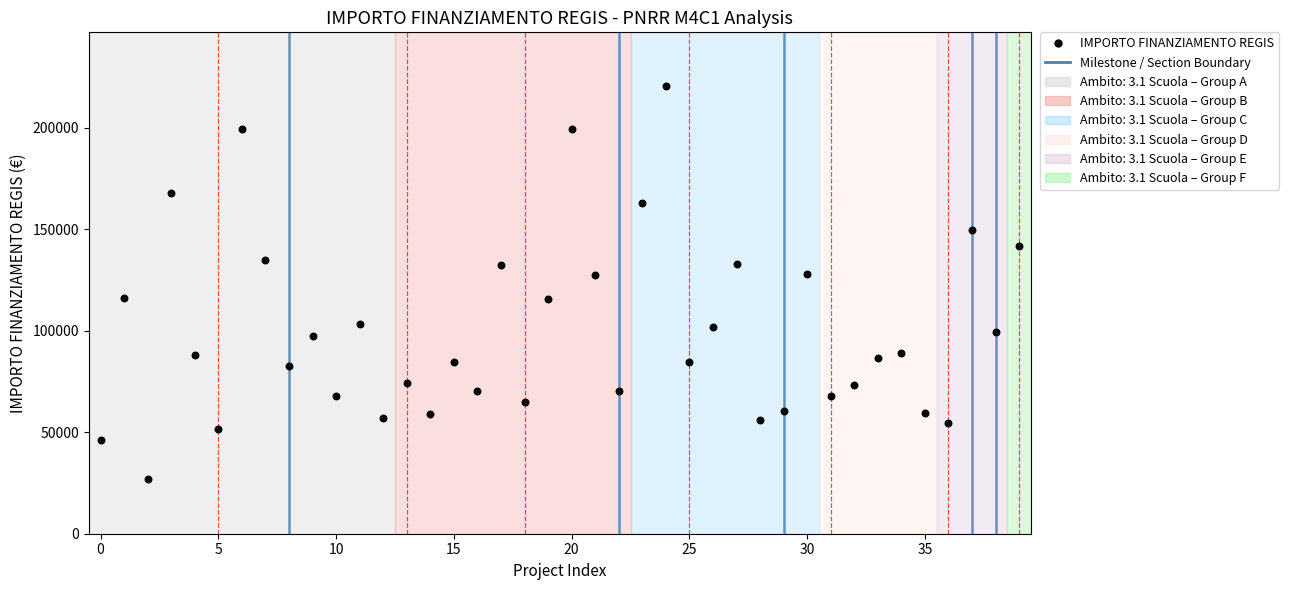

What is the range of Y values (max minus min)?

193933.1